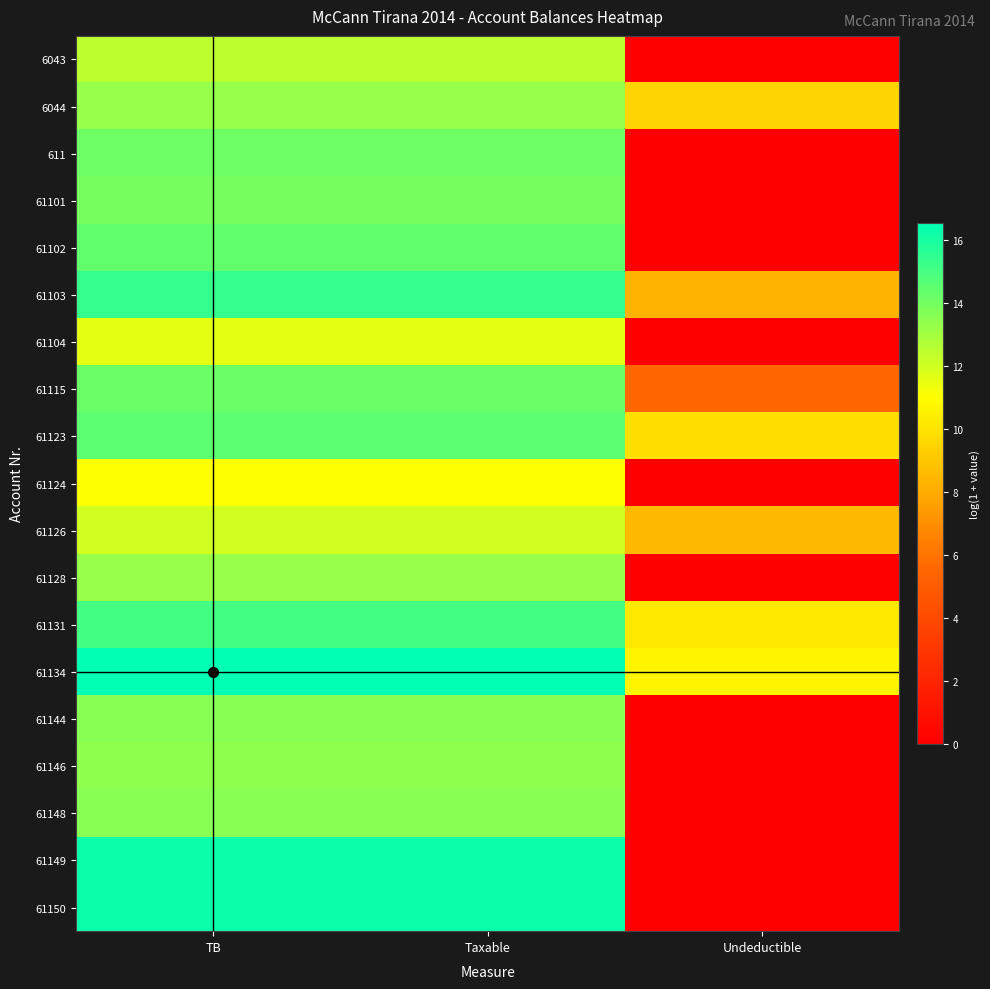

What is the total value across all series at TB?

264.7